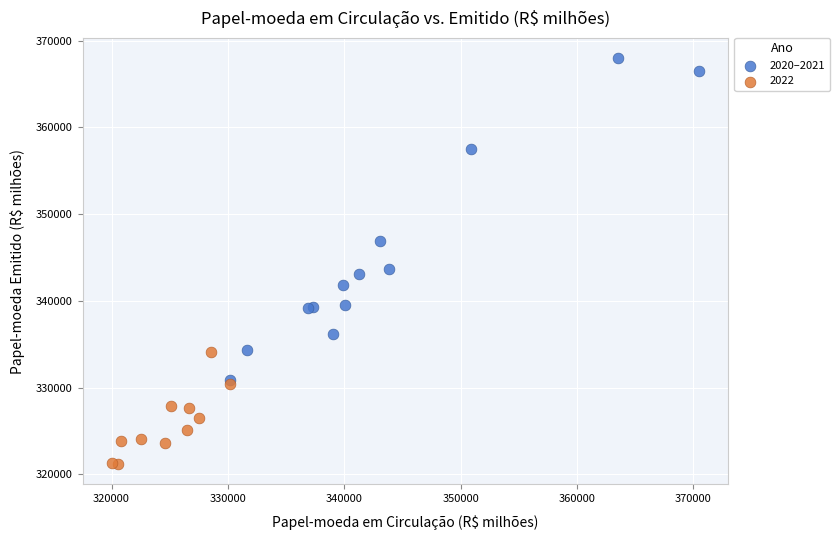

Which series contains the highest Y value?

2020–2021